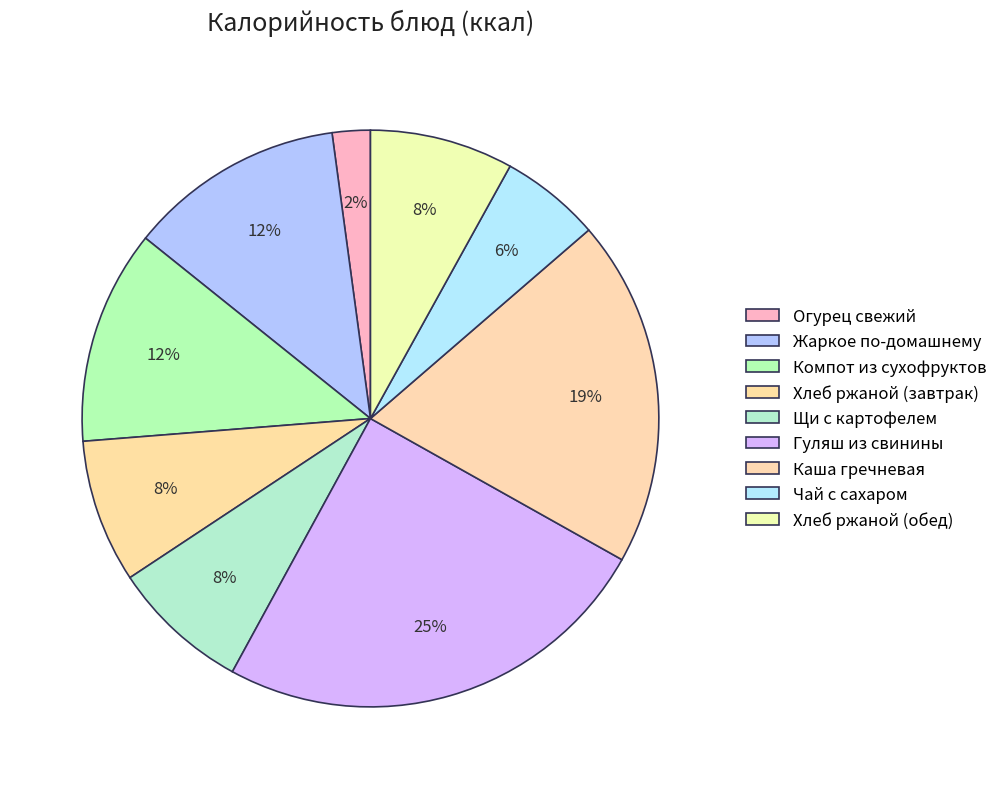

Rank the categories by value from highest to lowest.

Гуляш из свинины, Каша гречневая, Жаркое по-домашнему, Компот из сухофруктов, Хлеб ржаной (завтрак), Хлеб ржаной (обед), Щи с картофелем, Чай с сахаром, Огурец свежий